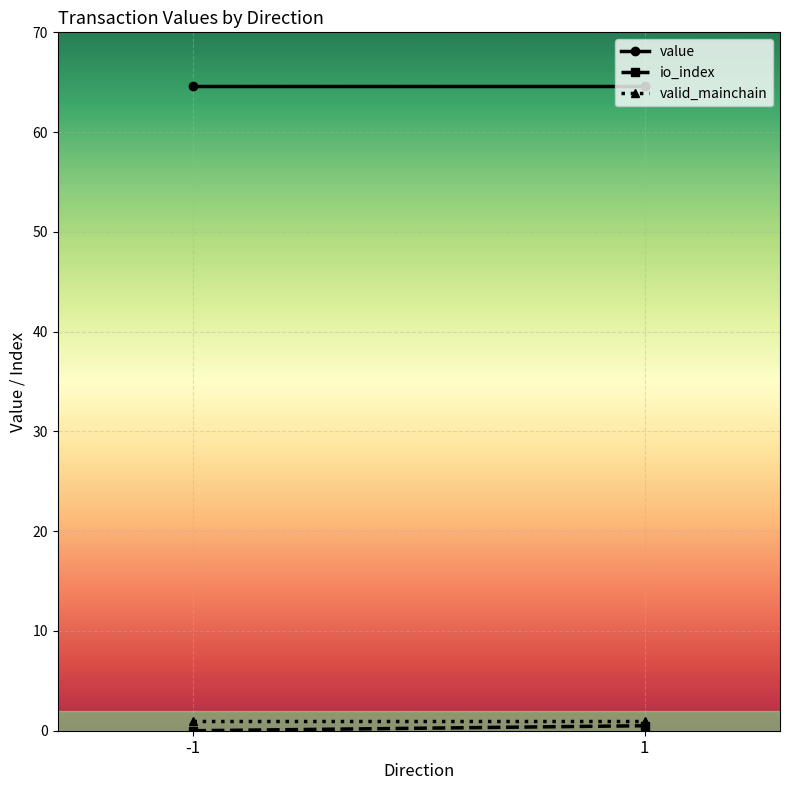

Count the number of data series in this chart.

3